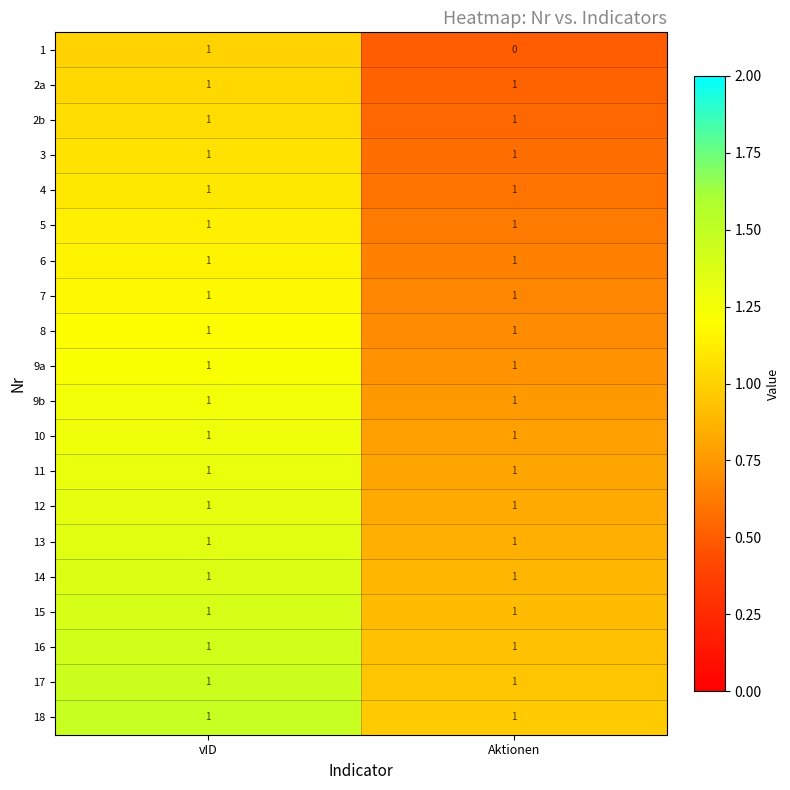

At which category does the chart reach its minimum across all series?

Aktionen